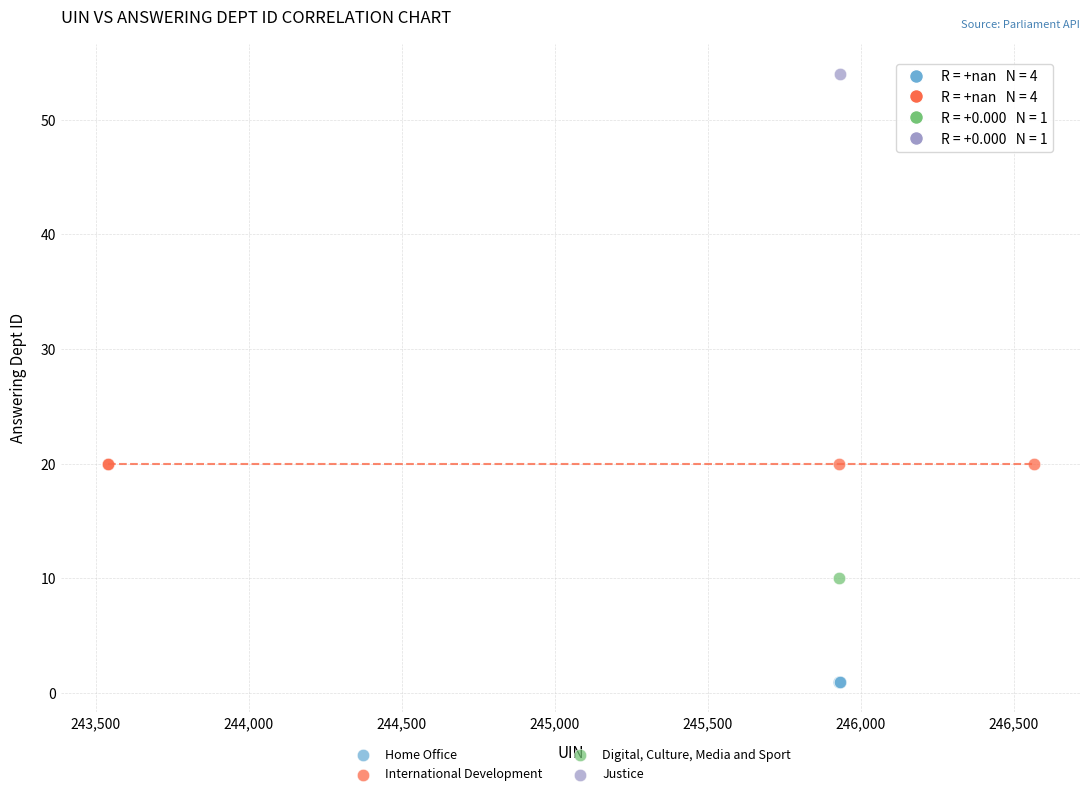

What are all the series names shown in the legend?

Home Office, International Development, Digital, Culture, Media and Sport, Justice